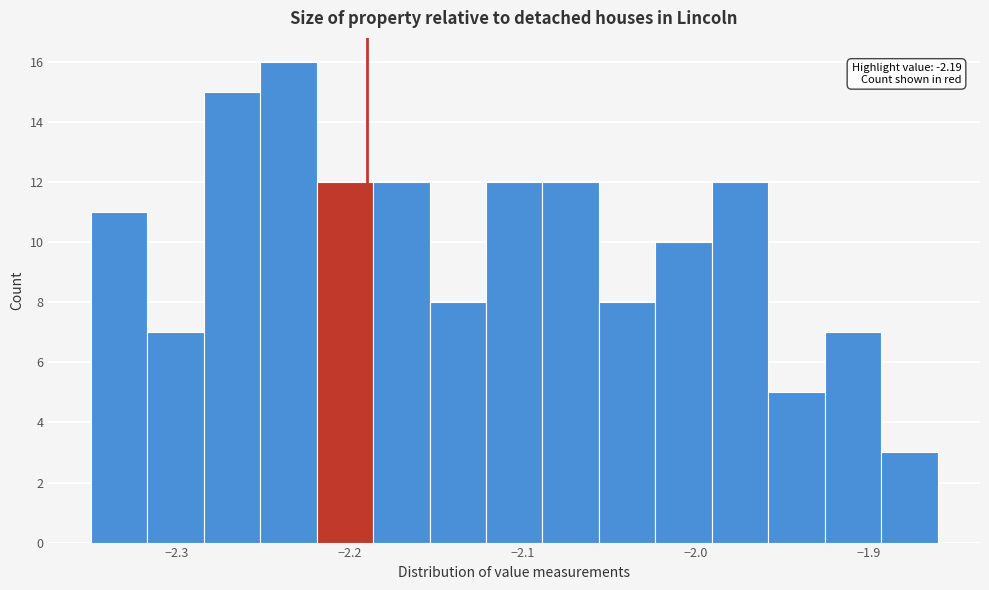

Around what value on the x-axis is the tallest bar? Give the approximate position of its centre, as read against the axis.

-2.24